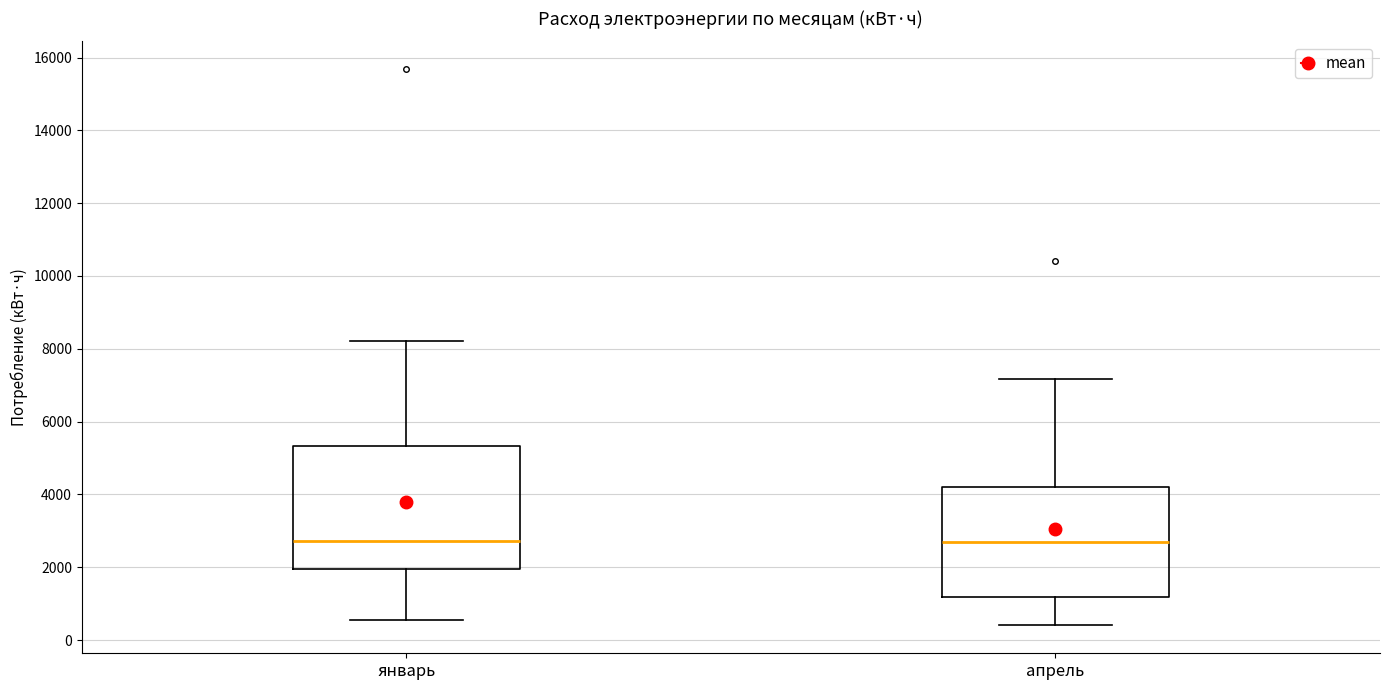

Reading left to right, read every box against the y-axis: the position of its median line, the range the box covers, and the ends of its whiskers. The values are not printed on the chart, so give them approximately, as read against the axis.

январь: median 2800, box 2000 to 5400, whiskers 600 to 8200
апрель: median 2600, box 1200 to 4200, whiskers 400 to 7200